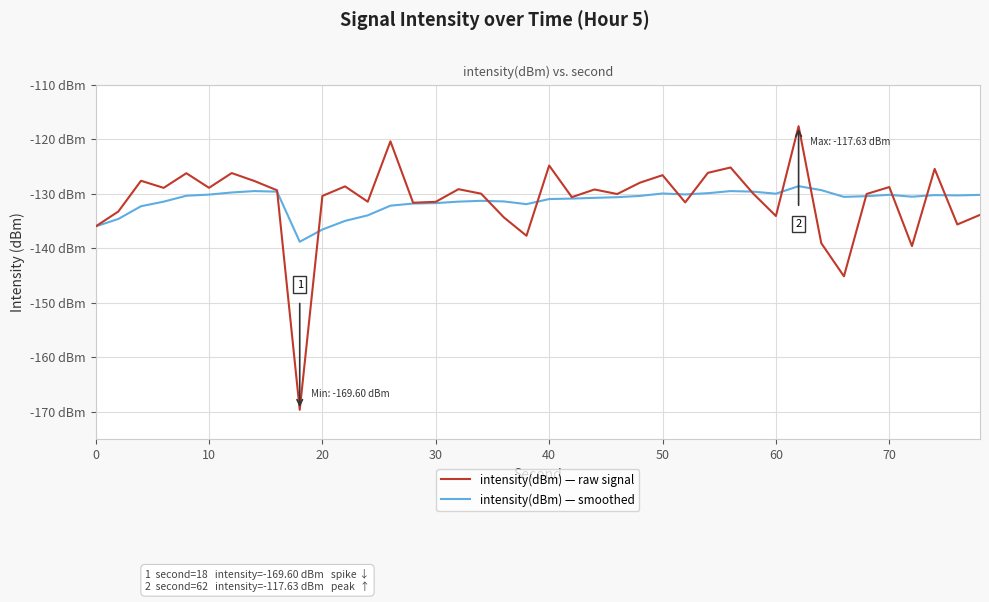

What is the minimum value for intensity(dBm) — raw signal?

-169.6